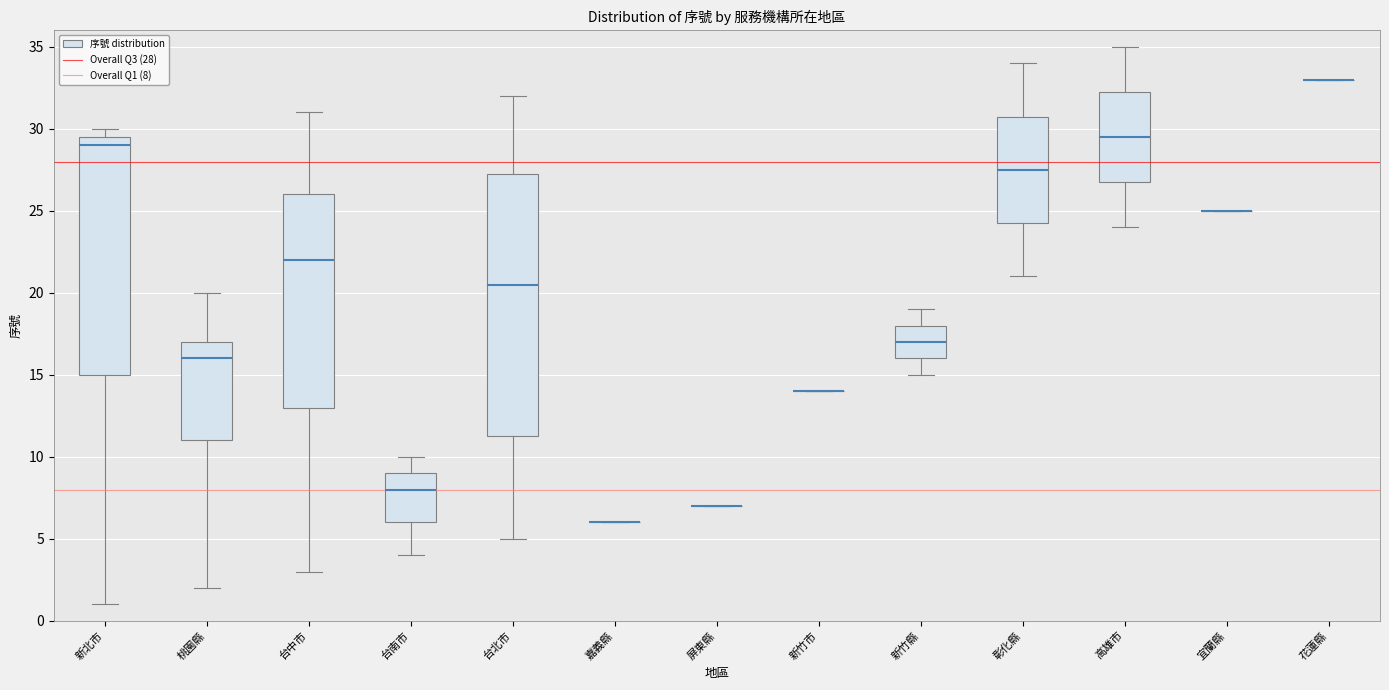

Where is the lower edge of the box for 新竹縣 on the y-axis? The values are not printed on the chart, so give them approximately, as read against the axis.

16.0